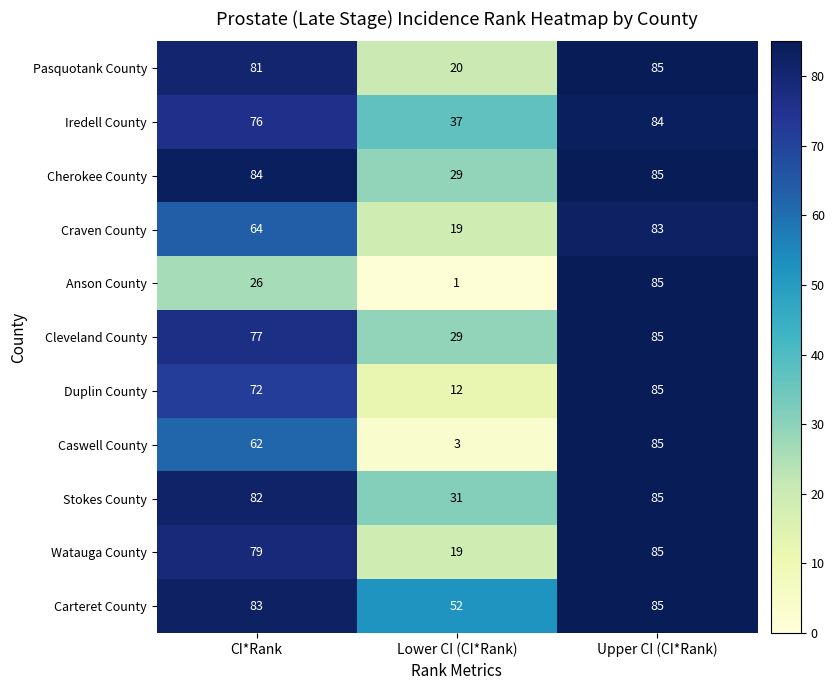

The Craven County series shows 19 at Lower CI (CI*Rank). True or false?

True